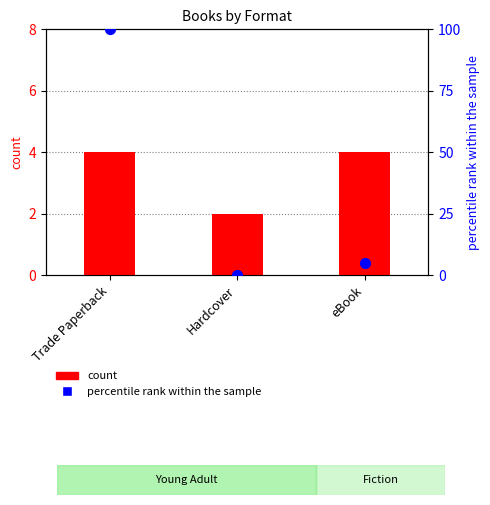

Is the value of percentile rank within the sample at Trade Paperback greater than the value of count at eBook?

Yes